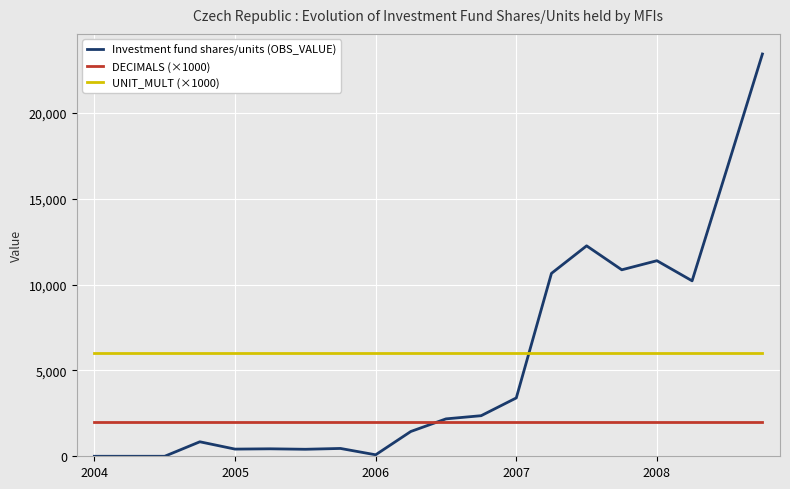

What is the average value of the UNIT_MULT (×1000) series?

6000